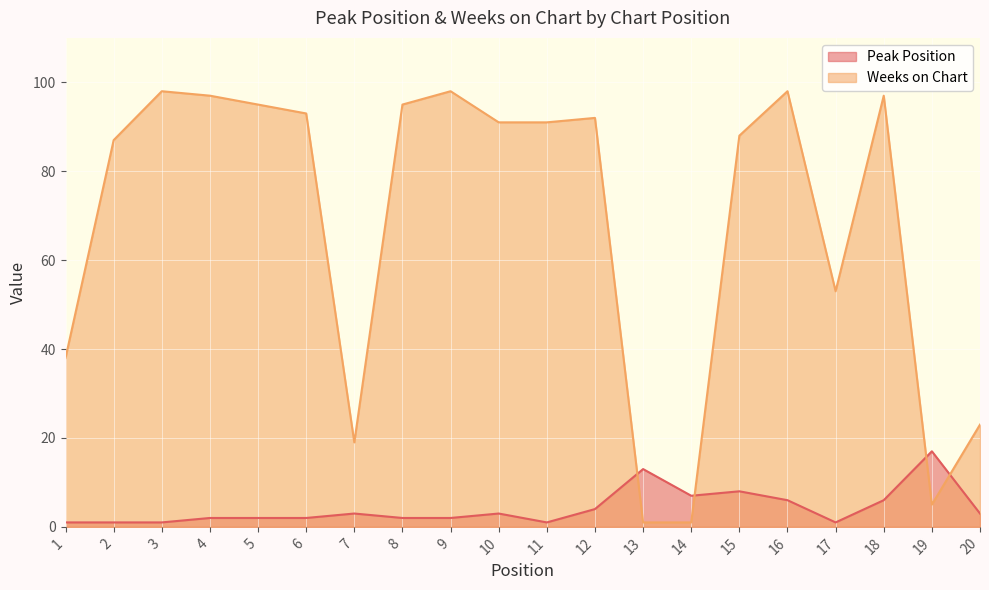

Reading left to right, what are all the values shown in this chart?

Peak Position: 1	1	1	2	2	2	3	2	2	3	1	4	13	7	8	6	1	6	17	3
Weeks on Chart: 38	87	98	97	95	93	19	95	98	91	91	92	1	1	88	98	53	97	5	23